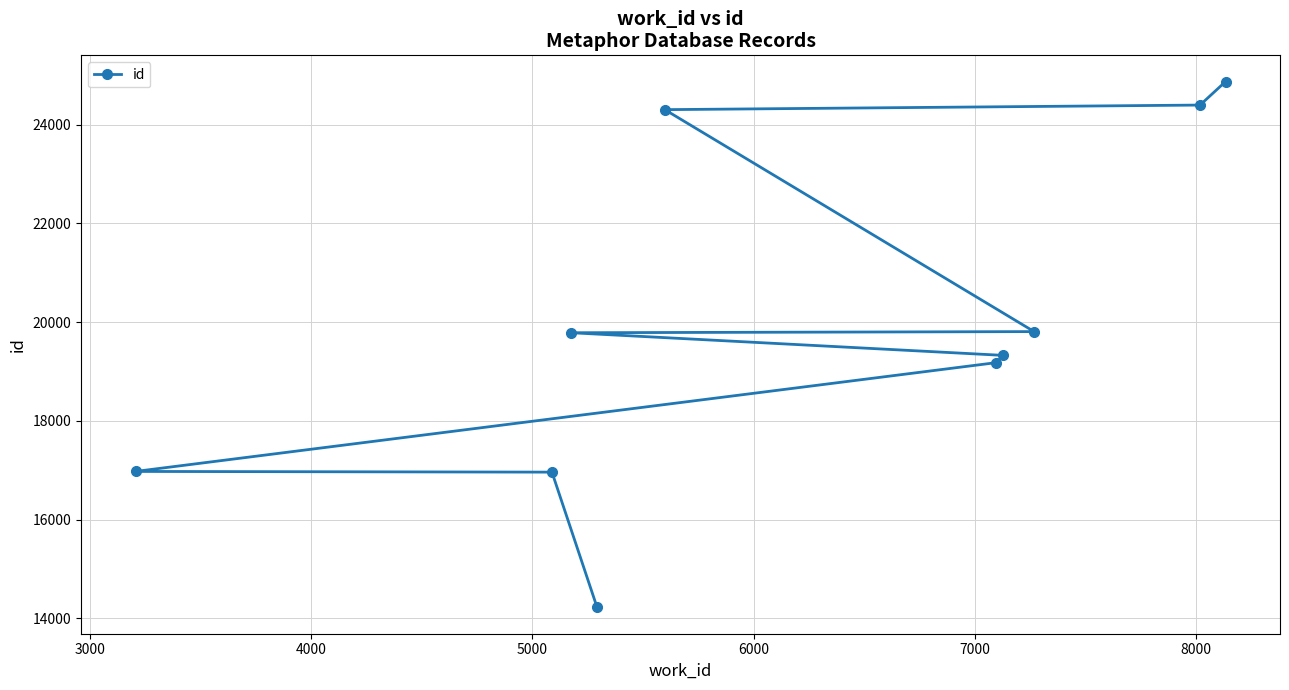

What is the difference between the maximum and second lowest values?

7914